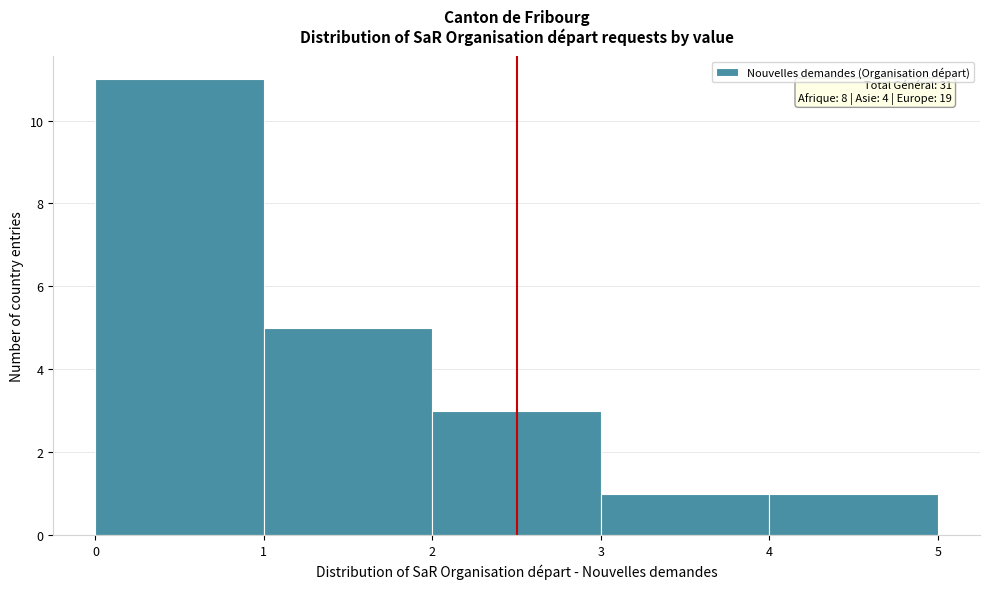

Which range on the x-axis has the tallest bar?

0 to 1